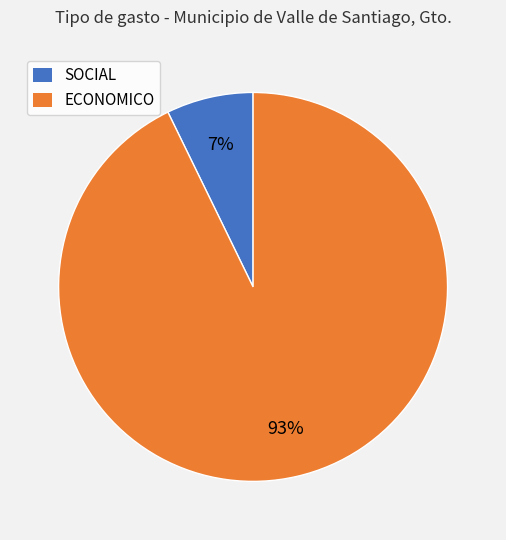

To the nearest percent, what is the average slice percentage?

50%